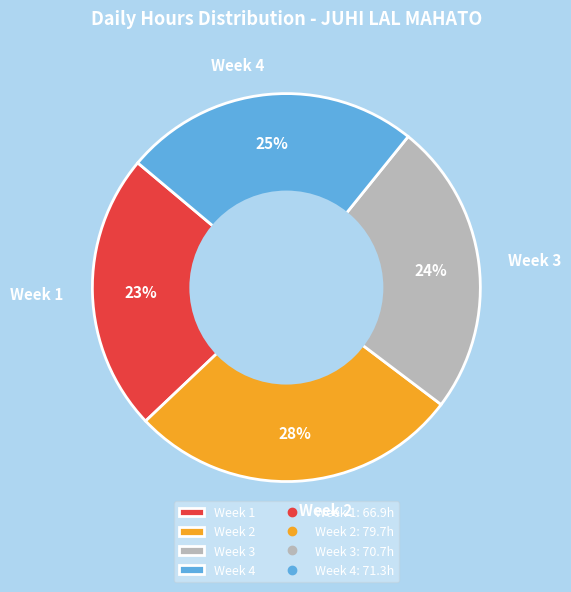

How many slices are in this pie chart?

4